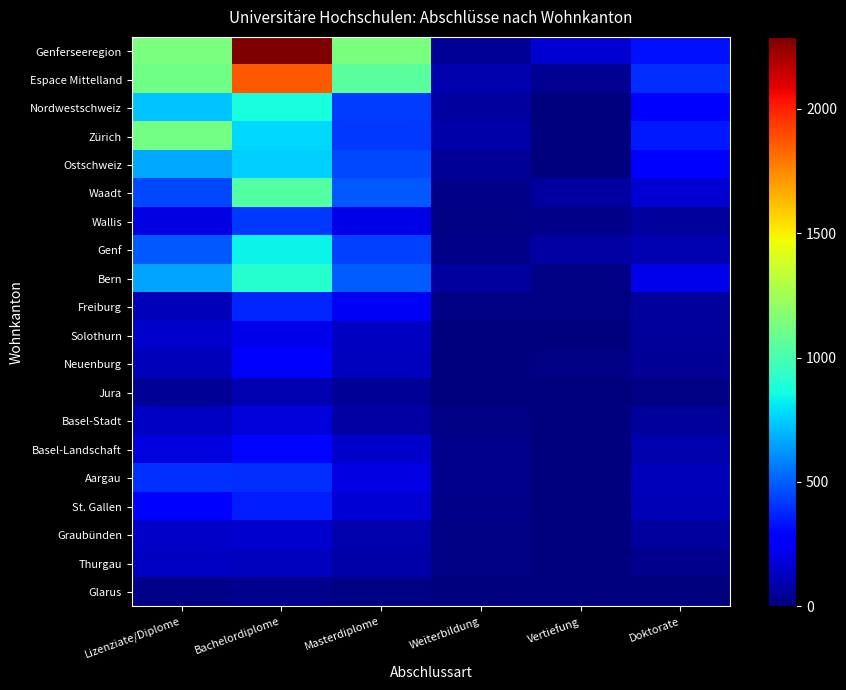

Reading right to left, what are all the values shown in this chart?

Genferseeregion: Doktorate=329	Vertiefung=165	Weiterbildung=51	Masterdiplome=1139	Bachelordiplome=2289	Lizenziate/Diplome=1143
Espace Mittelland: Doktorate=393	Vertiefung=39	Weiterbildung=95	Masterdiplome=1052	Bachelordiplome=1864	Lizenziate/Diplome=1113
Nordwestschweiz: Doktorate=263	Vertiefung=1	Weiterbildung=69	Masterdiplome=429	Bachelordiplome=875	Lizenziate/Diplome=728
Zürich: Doktorate=340	Vertiefung=1	Weiterbildung=87	Masterdiplome=416	Bachelordiplome=773	Lizenziate/Diplome=1126
Ostschweiz: Doktorate=251	Vertiefung=2	Weiterbildung=53	Masterdiplome=448	Bachelordiplome=759	Lizenziate/Diplome=665
Waadt: Doktorate=165	Vertiefung=68	Weiterbildung=18	Masterdiplome=491	Bachelordiplome=1033	Lizenziate/Diplome=451
Wallis: Doktorate=62	Vertiefung=19	Weiterbildung=15	Masterdiplome=211	Bachelordiplome=416	Lizenziate/Diplome=201
Genf: Doktorate=102	Vertiefung=78	Weiterbildung=18	Masterdiplome=437	Bachelordiplome=840	Lizenziate/Diplome=491
Bern: Doktorate=216	Vertiefung=10	Weiterbildung=66	Masterdiplome=495	Bachelordiplome=906	Lizenziate/Diplome=656
Freiburg: Doktorate=61	Vertiefung=9	Weiterbildung=14	Masterdiplome=236	Bachelordiplome=372	Lizenziate/Diplome=124
Solothurn: Doktorate=54	Vertiefung=0	Weiterbildung=7	Masterdiplome=135	Bachelordiplome=222	Lizenziate/Diplome=158
Neuenburg: Doktorate=47	Vertiefung=17	Weiterbildung=4	Masterdiplome=133	Bachelordiplome=265	Lizenziate/Diplome=125
Jura: Doktorate=15	Vertiefung=3	Weiterbildung=4	Masterdiplome=53	Bachelordiplome=99	Lizenziate/Diplome=50
Basel-Stadt: Doktorate=55	Vertiefung=0	Weiterbildung=12	Masterdiplome=73	Bachelordiplome=186	Lizenziate/Diplome=136
Basel-Landschaft: Doktorate=91	Vertiefung=0	Weiterbildung=28	Masterdiplome=154	Bachelordiplome=300	Lizenziate/Diplome=191
Aargau: Doktorate=117	Vertiefung=1	Weiterbildung=29	Masterdiplome=202	Bachelordiplome=389	Lizenziate/Diplome=401
St. Gallen: Doktorate=112	Vertiefung=2	Weiterbildung=24	Masterdiplome=178	Bachelordiplome=349	Lizenziate/Diplome=254
Graubünden: Doktorate=67	Vertiefung=0	Weiterbildung=9	Masterdiplome=97	Bachelordiplome=158	Lizenziate/Diplome=146
Thurgau: Doktorate=34	Vertiefung=0	Weiterbildung=12	Masterdiplome=85	Bachelordiplome=128	Lizenziate/Diplome=140
Glarus: Doktorate=2	Vertiefung=0	Weiterbildung=1	Masterdiplome=13	Bachelordiplome=30	Lizenziate/Diplome=21